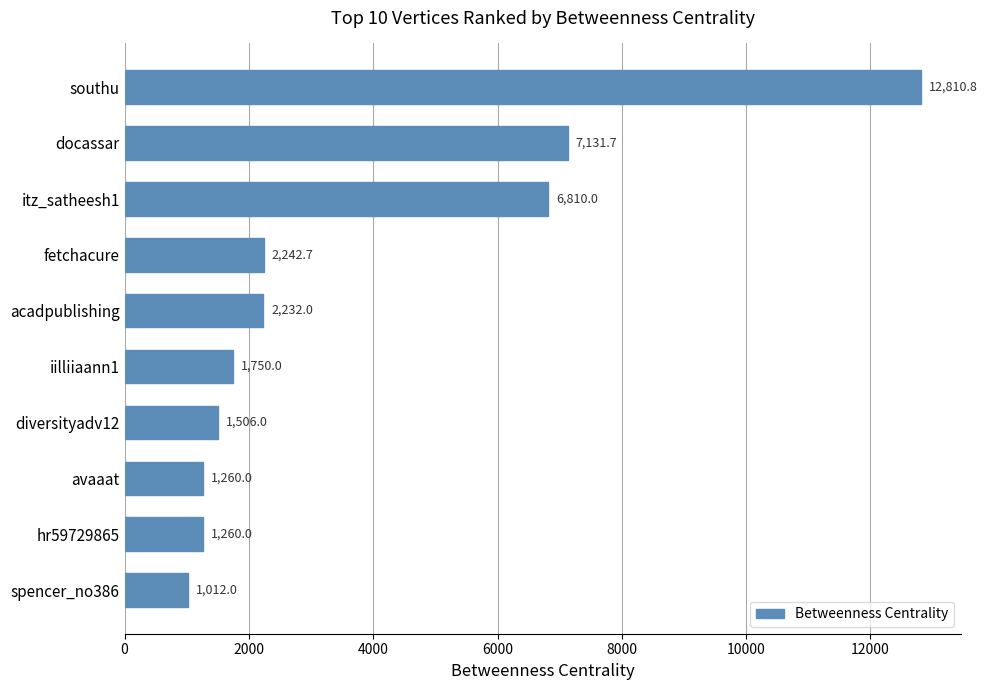

What is the label of the 10th bar from the bottom?

southu